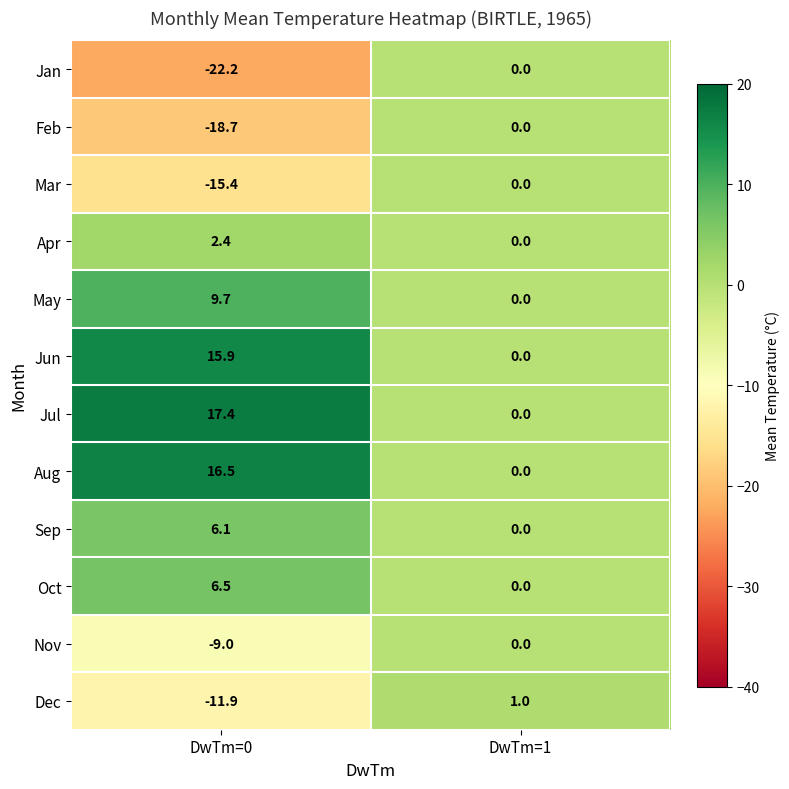

Rank the categories by May value from highest to lowest.

DwTm=0, DwTm=1